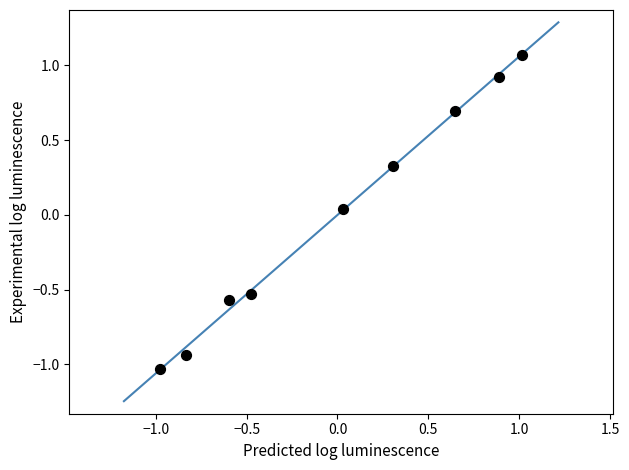

What is the range of Y values (max minus min)?

2.1